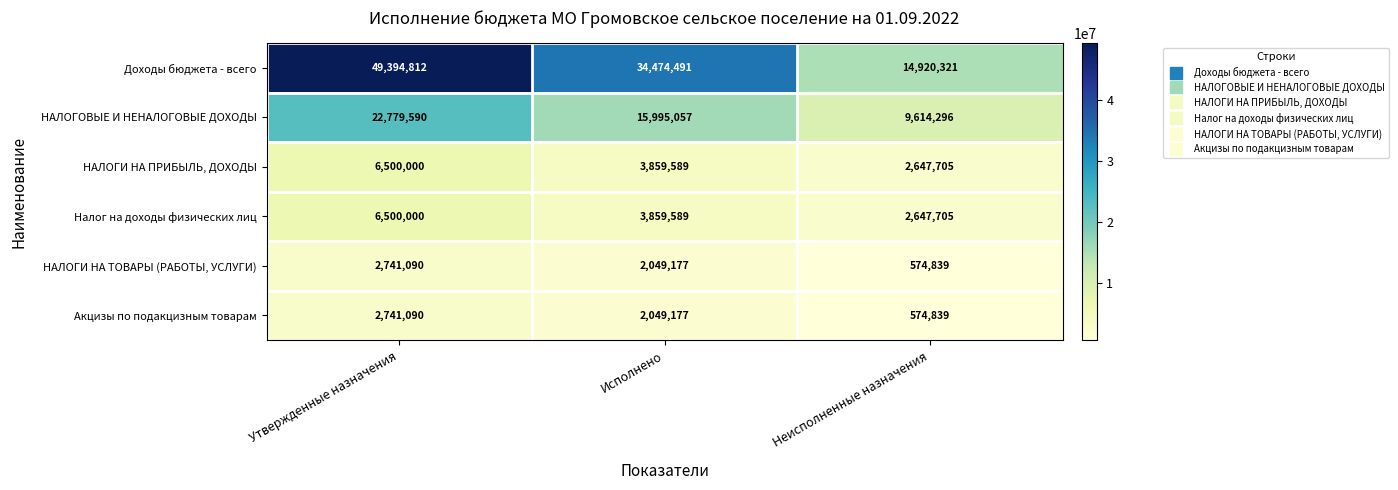

At which category does the chart reach its peak across all series?

Утвержденные назначения